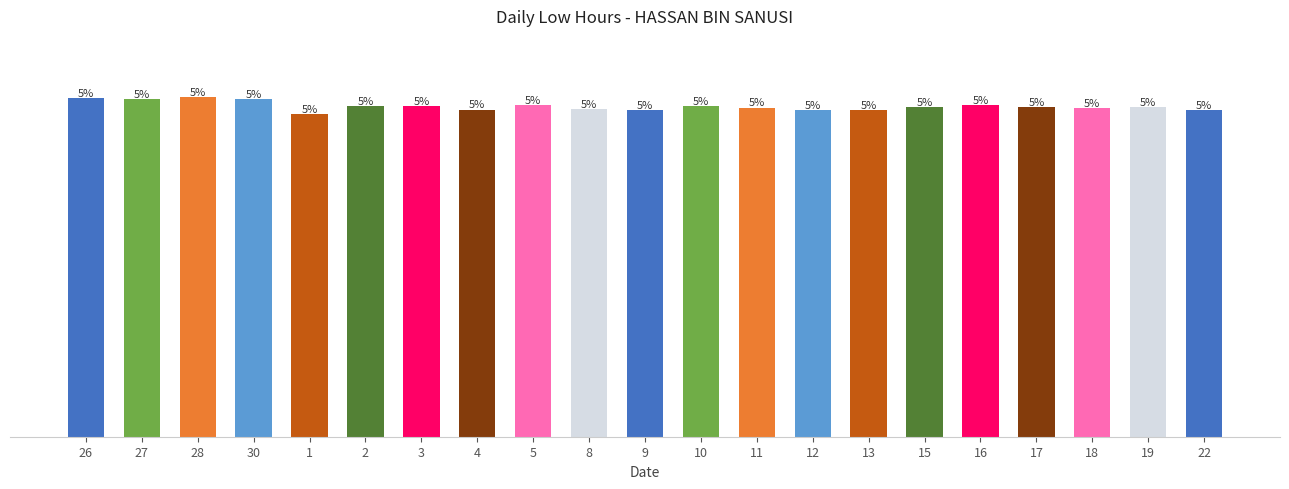

Does the chart contain stacked bars?

No